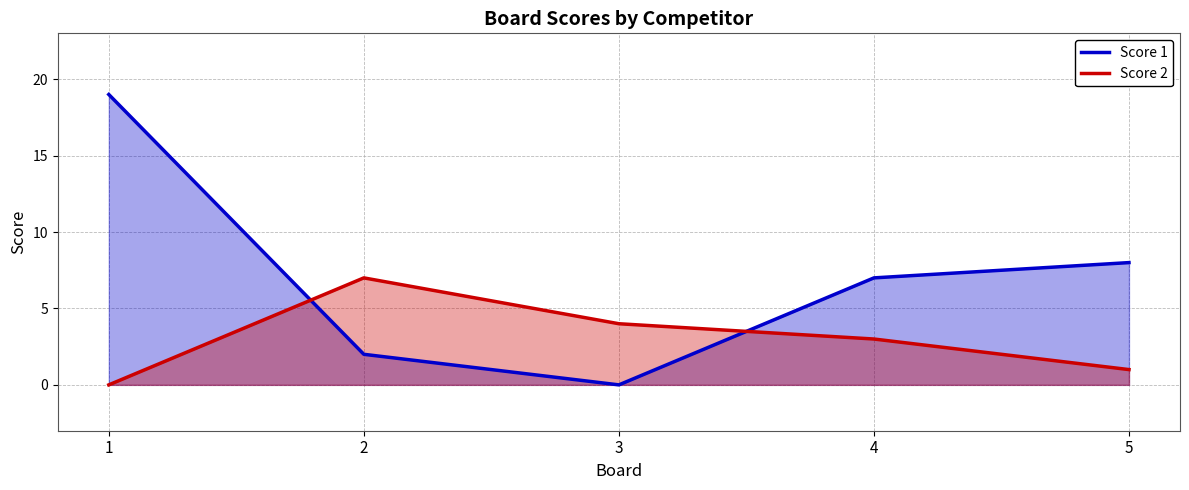

The Score 1 series shows 3 at 4. True or false?

False